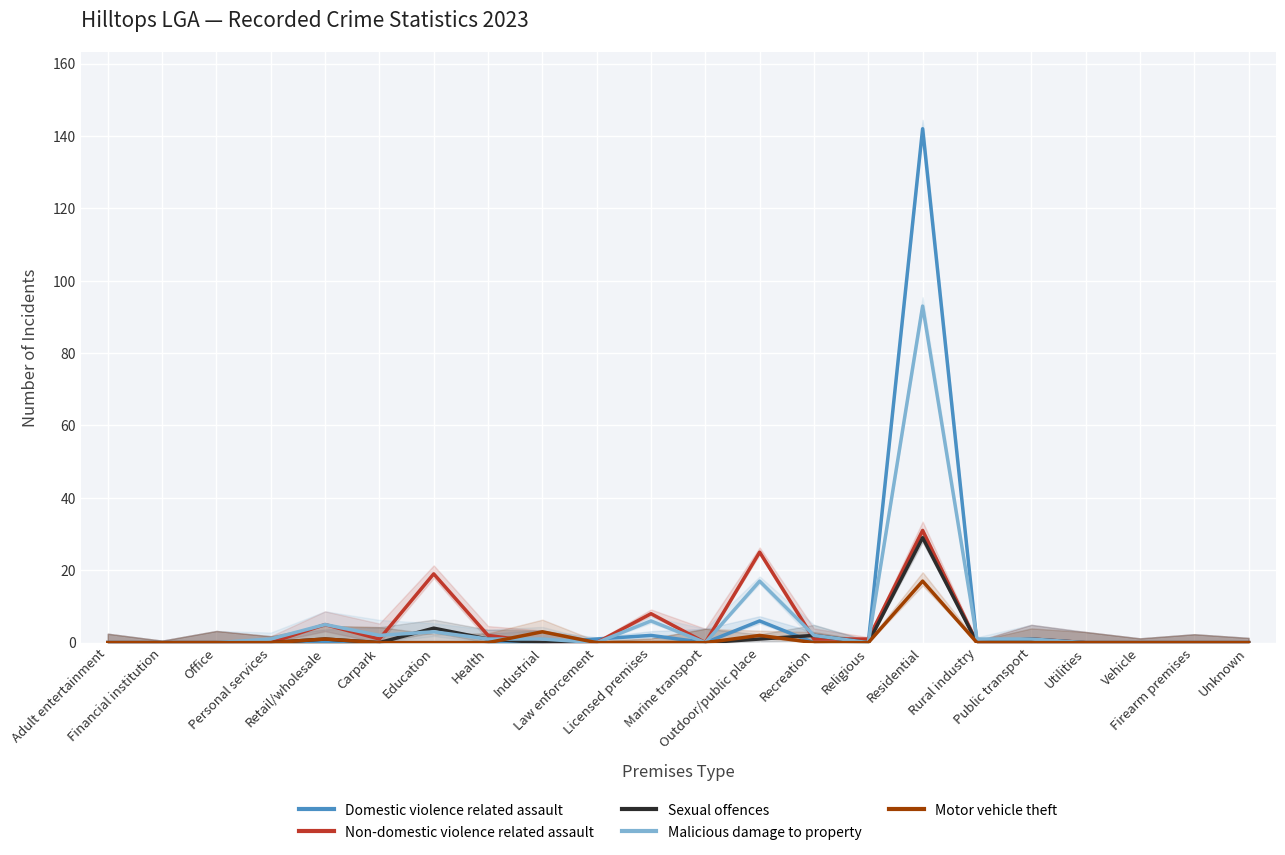

What position from the left is Carpark?

6